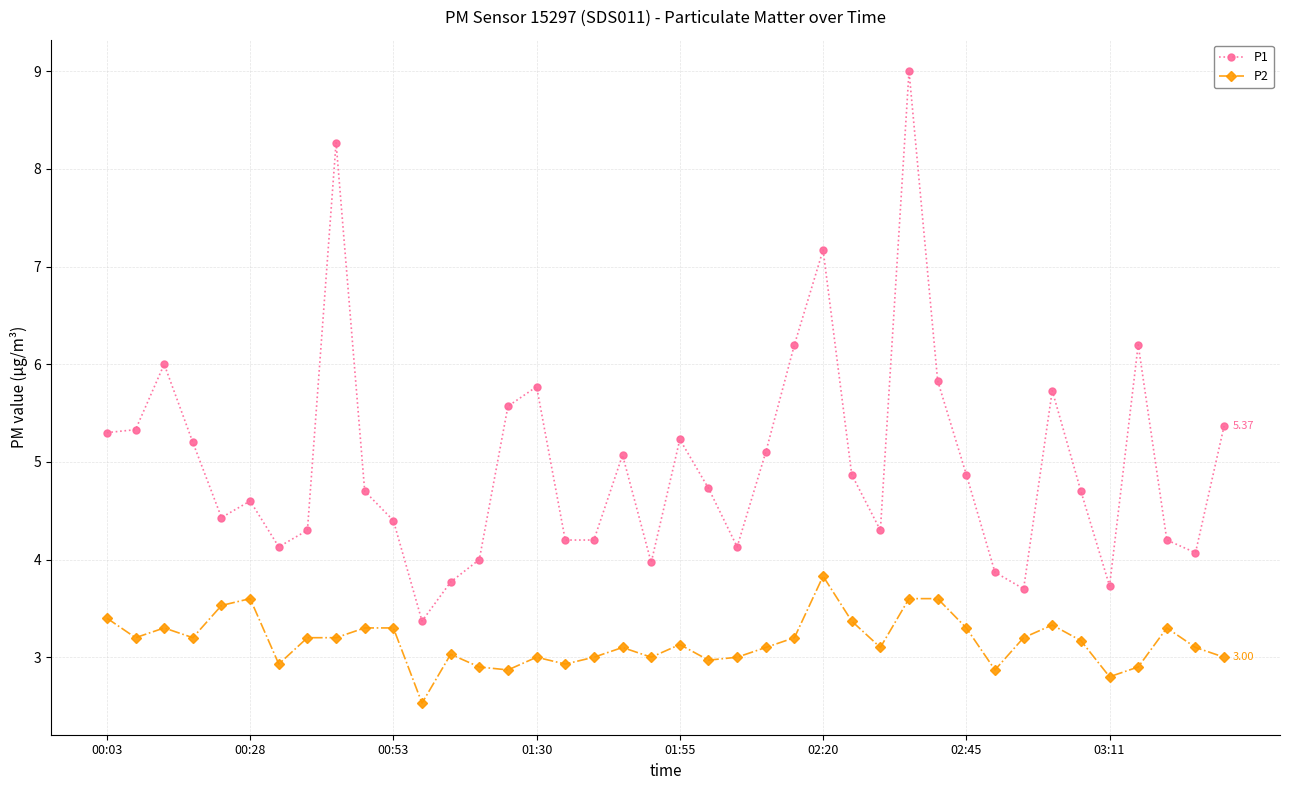

How many data points does each series have?

40